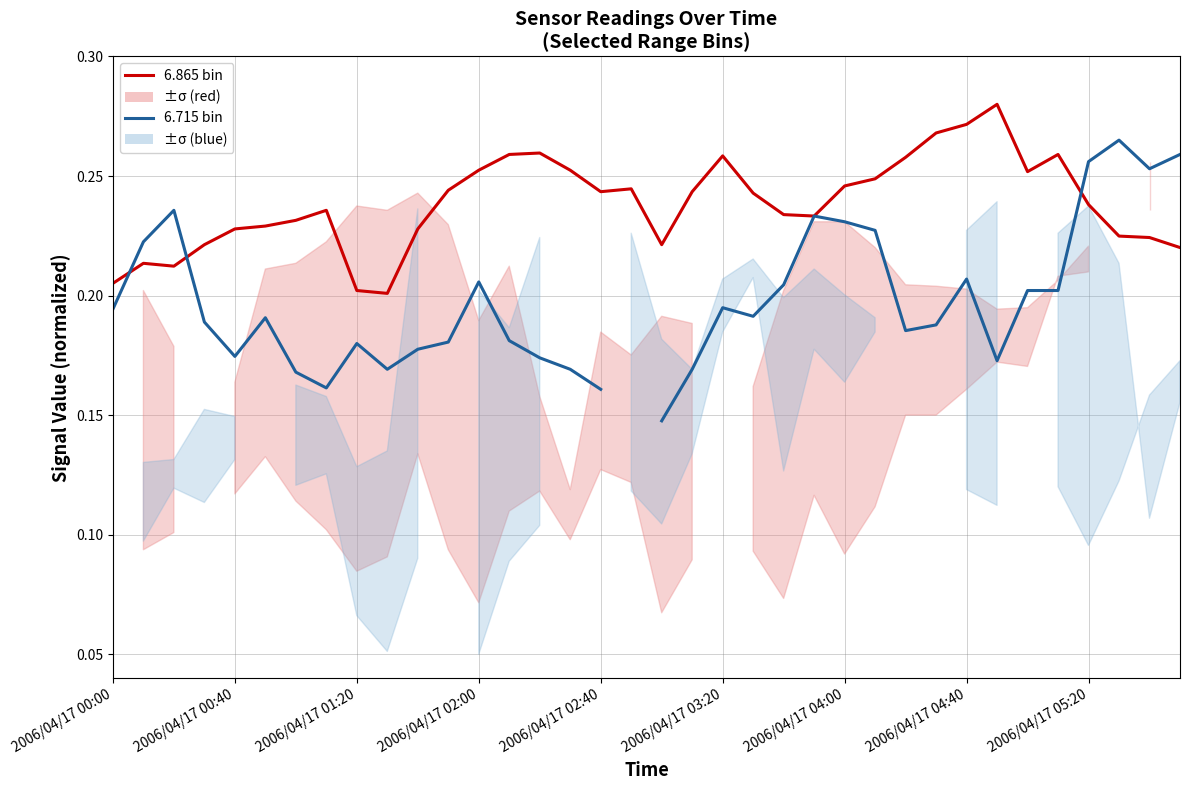

What is the approximate value of 6.865 range bin at 11?

0.2